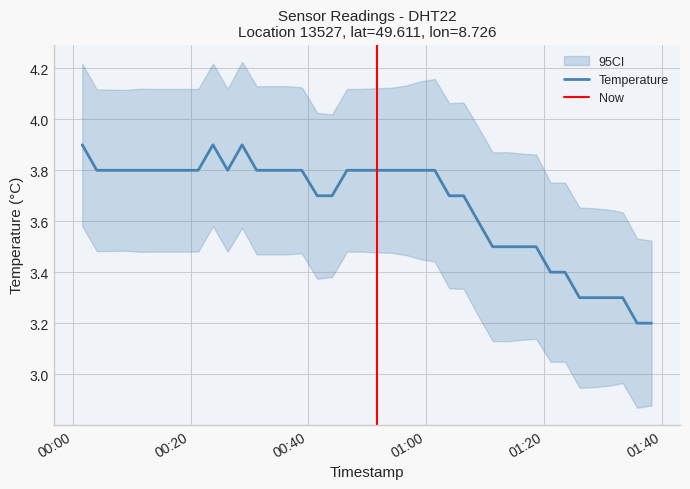

Reading left to right, transcribe all the data shown in this chart.

3.9	3.8	3.8	3.8	3.8	3.8	3.8	3.8	3.8	3.9	3.8	3.9	3.8	3.8	3.8	3.8	3.7	3.7	3.8	3.8	3.8	3.8	3.8	3.8	3.8	3.7	3.7	3.6	3.5	3.5	3.5	3.5	3.4	3.4	3.3	3.3	3.3	3.3	3.2	3.2